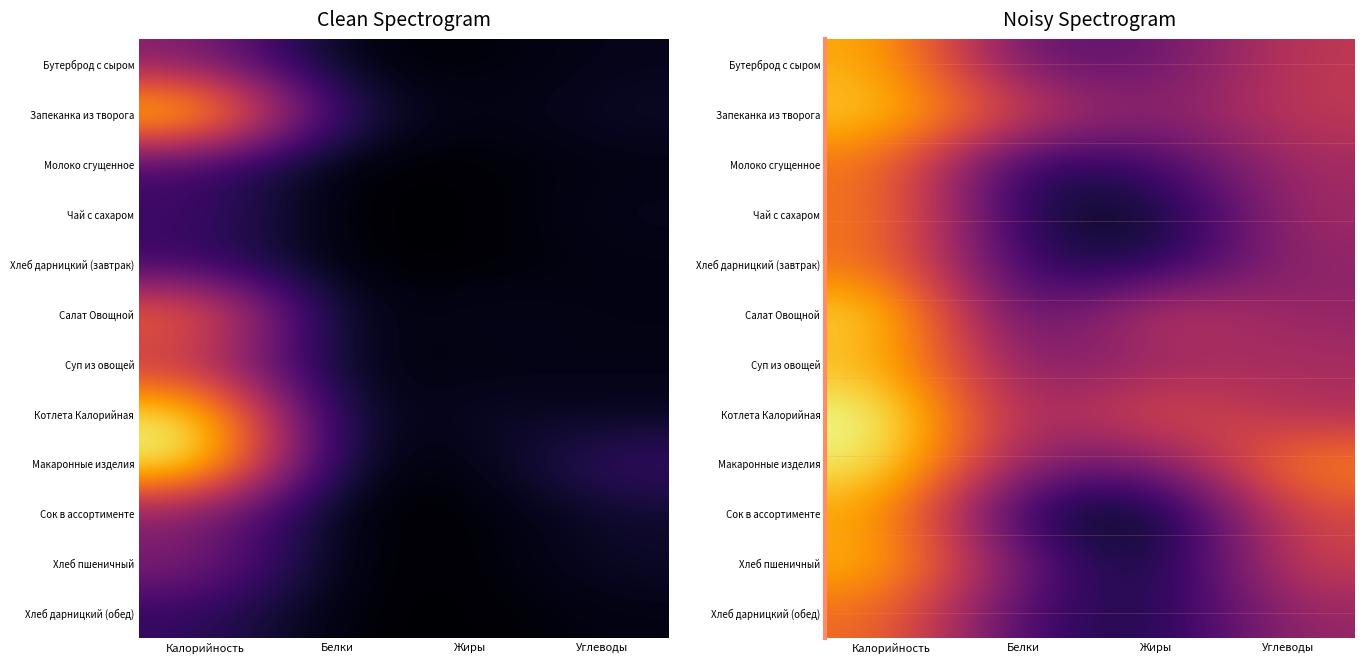

True or false: Хлеб пшеничный has a value of 0.1 at Жиры.

False